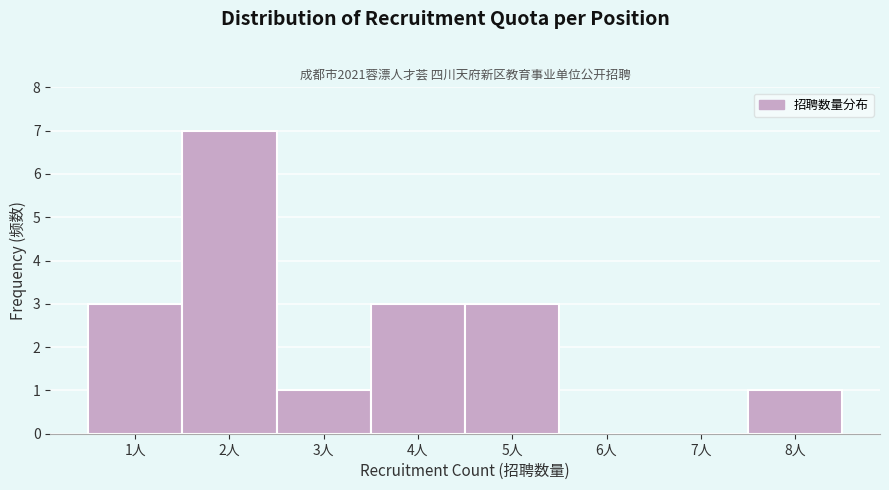

Reading right to left, extract all data points from this chart.

8人=1	7人=0	6人=0	5人=3	4人=3	3人=1	2人=7	1人=3